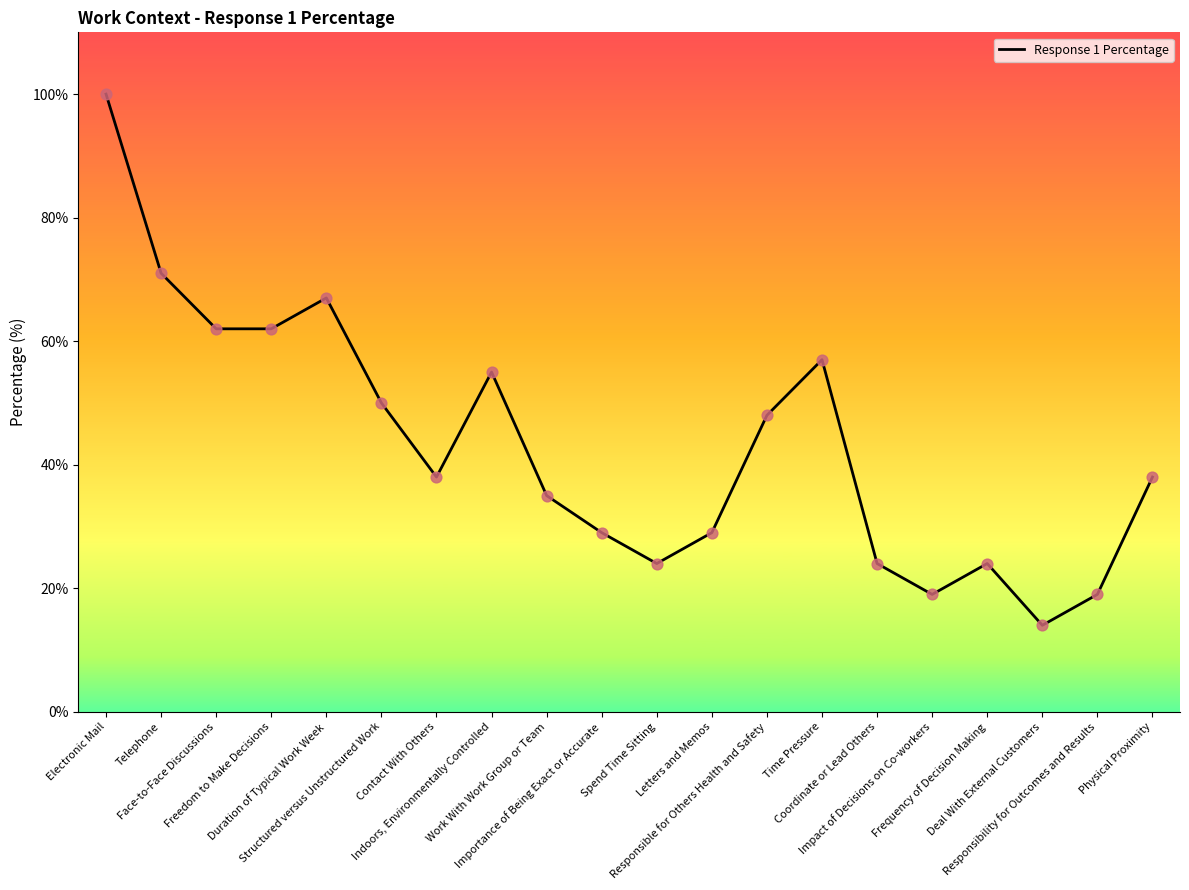

Which has a higher value, Deal With External Customers or Impact of Decisions on Co-workers?

Impact of Decisions on Co-workers